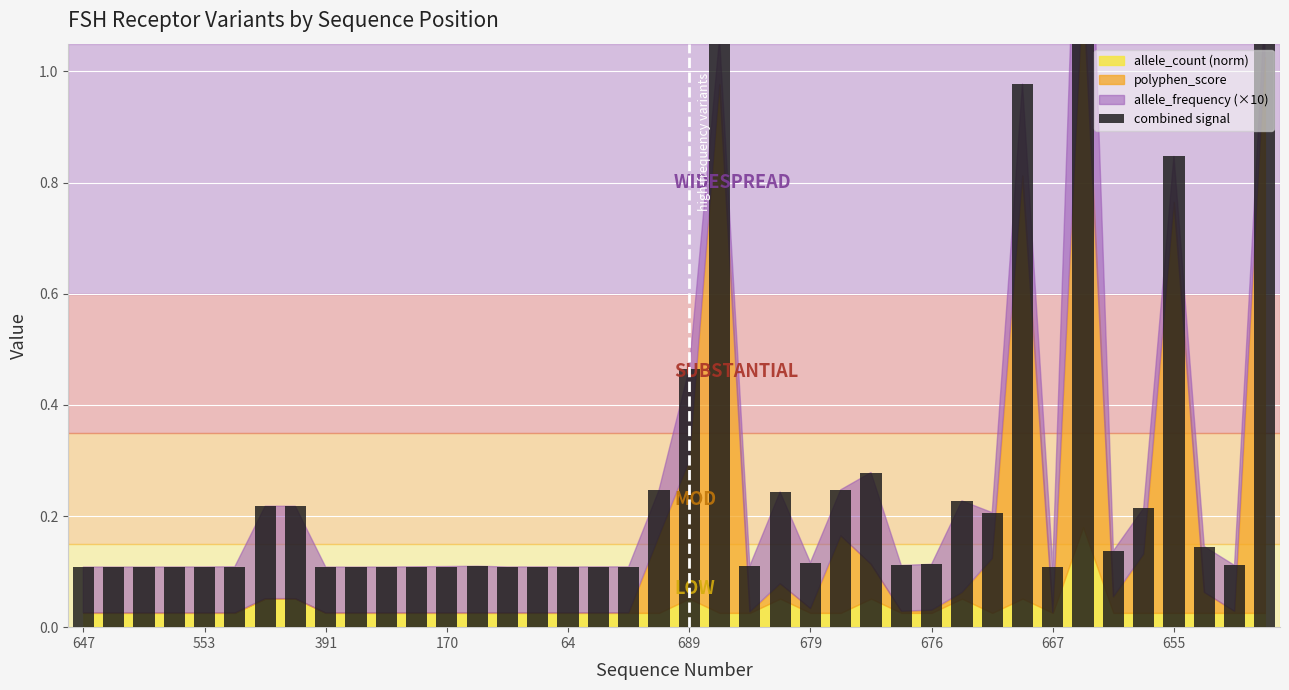

What is the sum of all values?

11.1